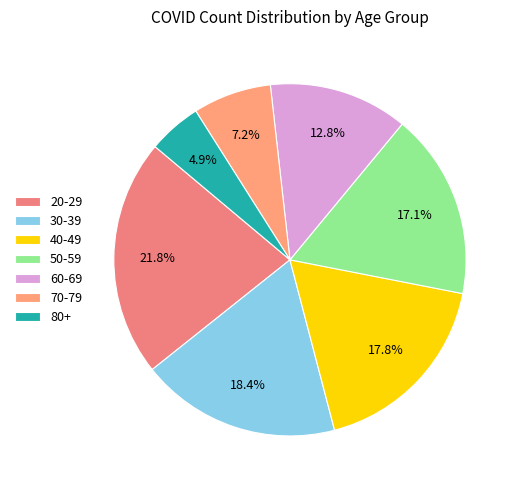

Is it true that 60-69 is 2% of the pie?

False